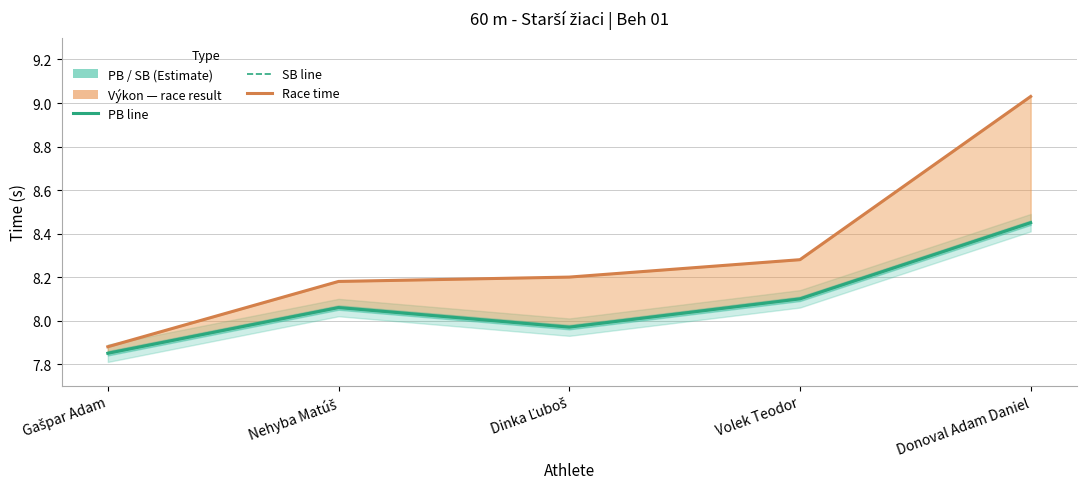

True or false: PB has a value of 4.7 at Gašpar Adam.

False